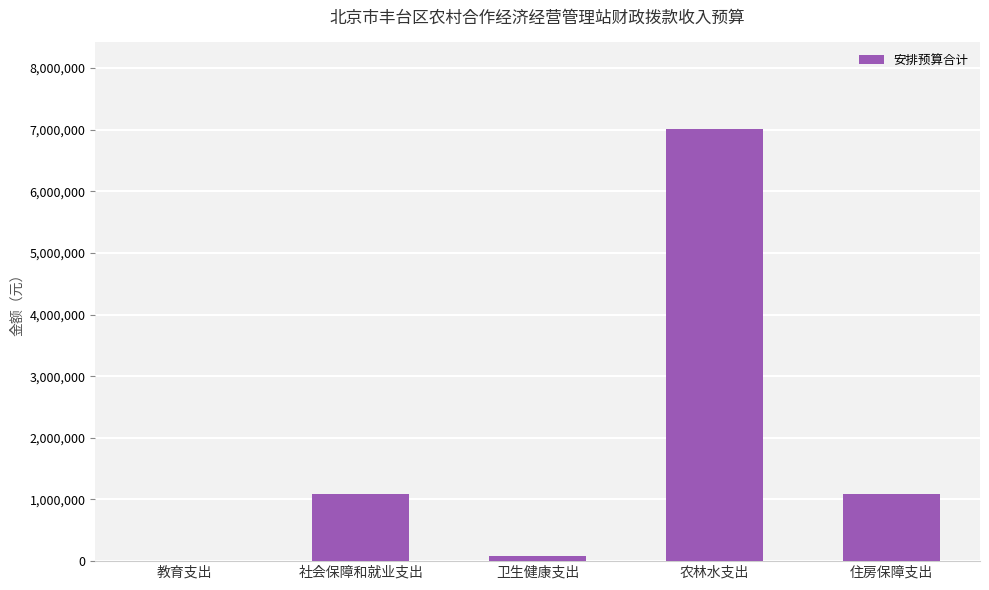

What is the greatest value displayed?

7011188